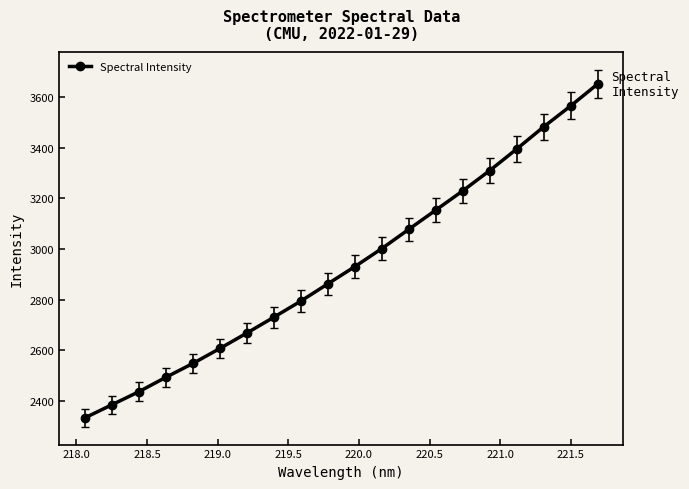

What is the minimum value shown in the chart?

2334.0